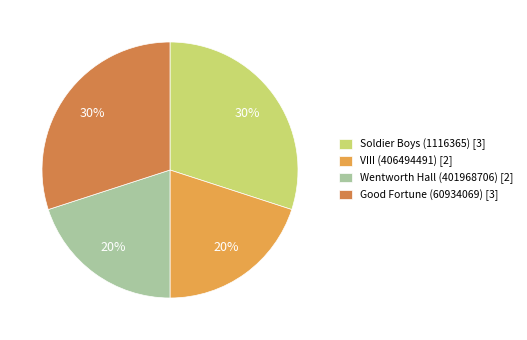

What is the ratio of the value at VIII (406494491) to the value at Good Fortune (60934069)?

0.7